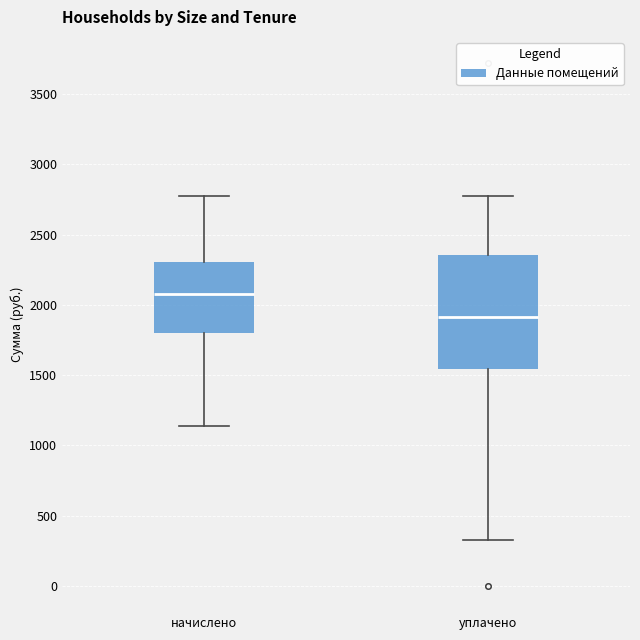

Reading left to right, transcribe this box plot: for each box, give where its median line is, the range the box spans, and where its two whiskers end, as read against the y-axis. The values are not printed on the chart, so give them approximately, as read against the axis.

начислено: median 2100, box 1800 to 2300, whiskers 1150 to 2800
уплачено: median 1900, box 1550 to 2350, whiskers 350 to 2800